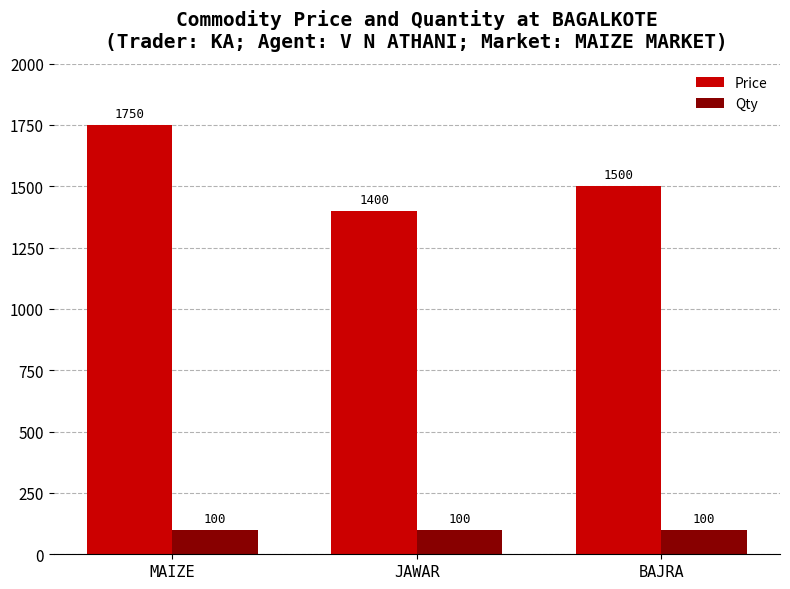

What is the value of the Qty bar at the 1st from the left?

100